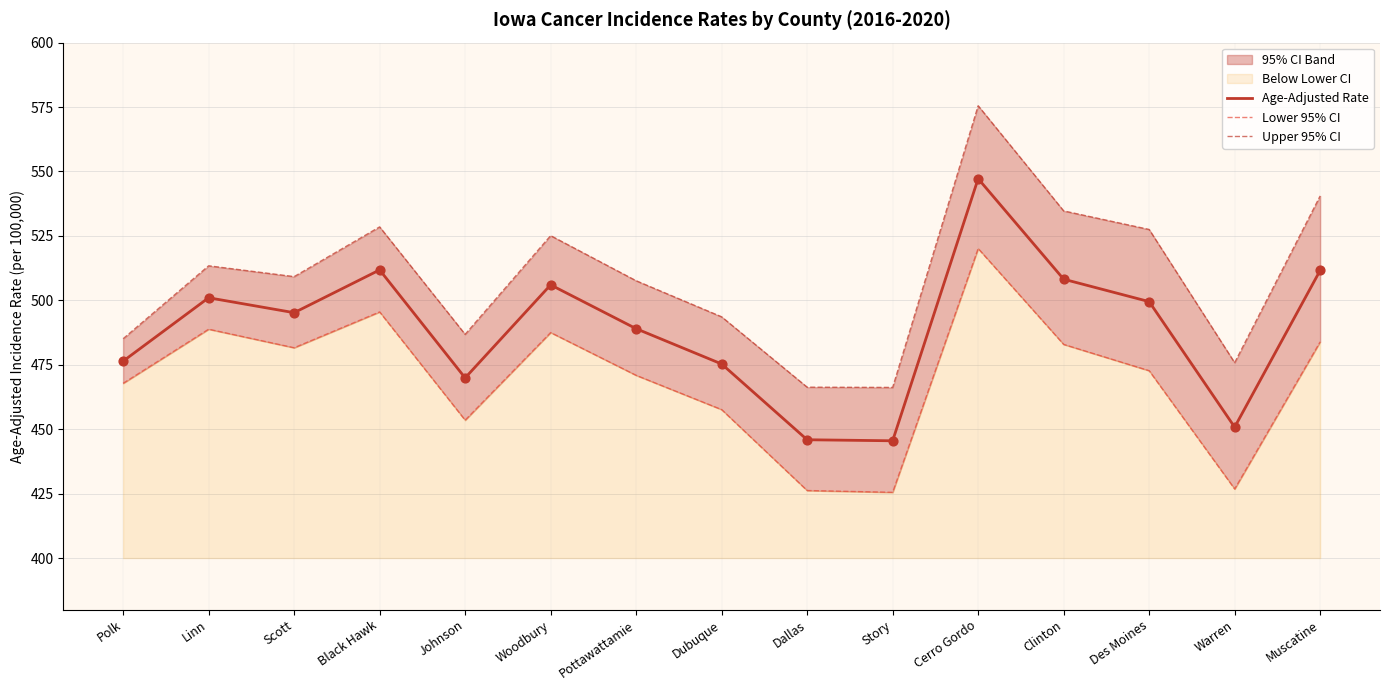

Which series reaches the maximum Y coordinate?

Upper 95% CI